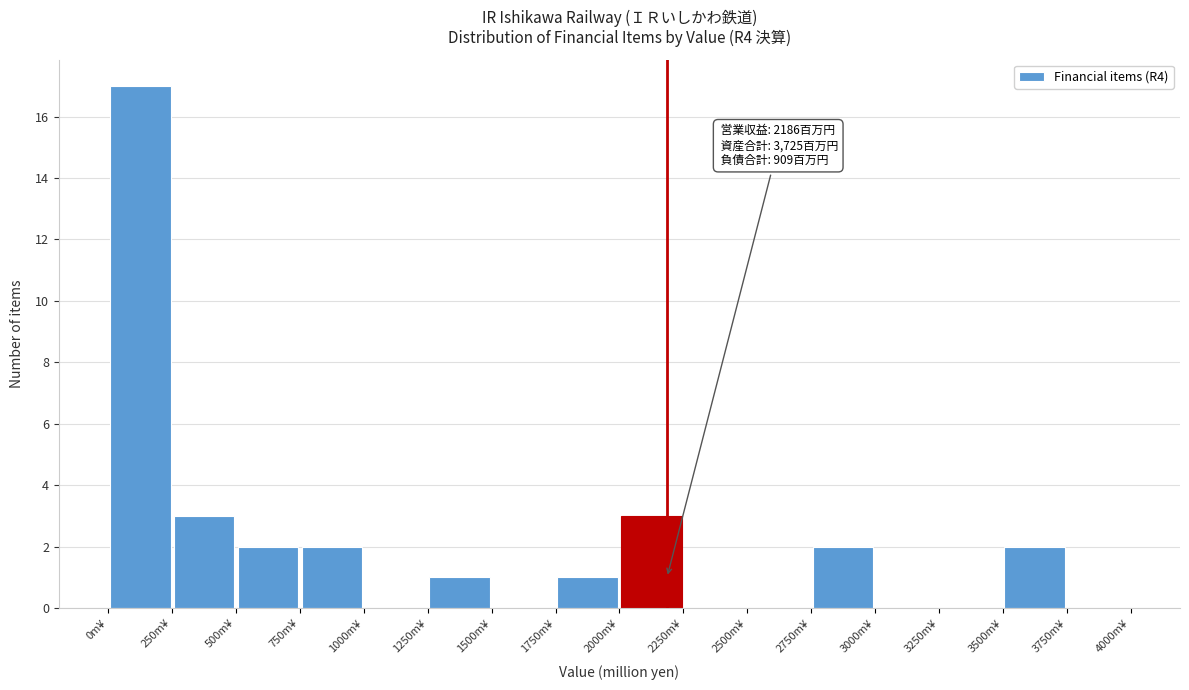

Over which range of the x-axis is the bar tallest?

0 to 250